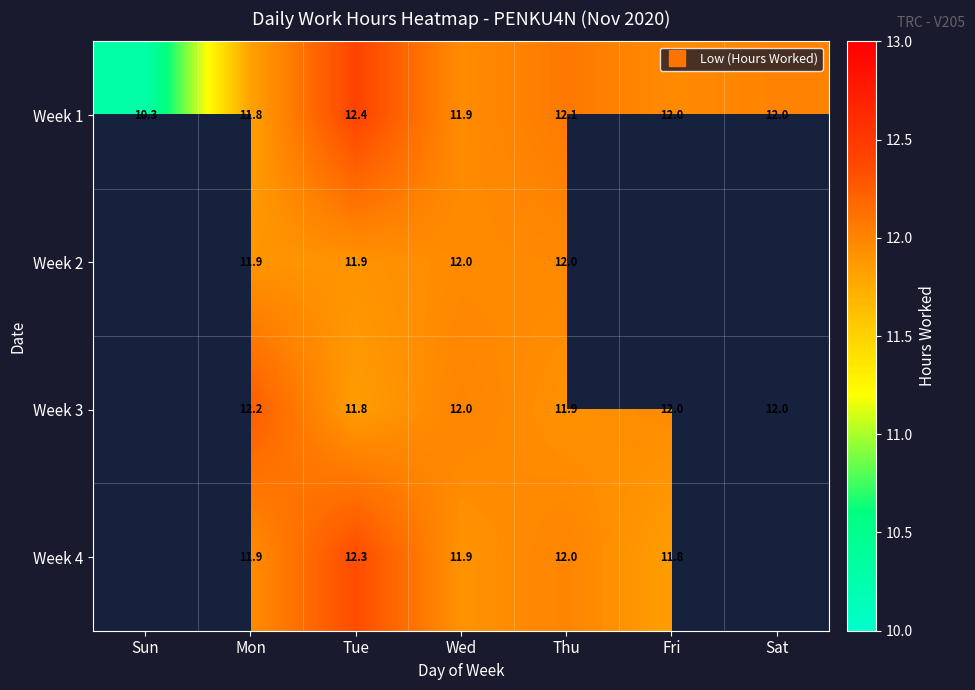

What is the difference between the highest and lowest values at Thu?

0.2